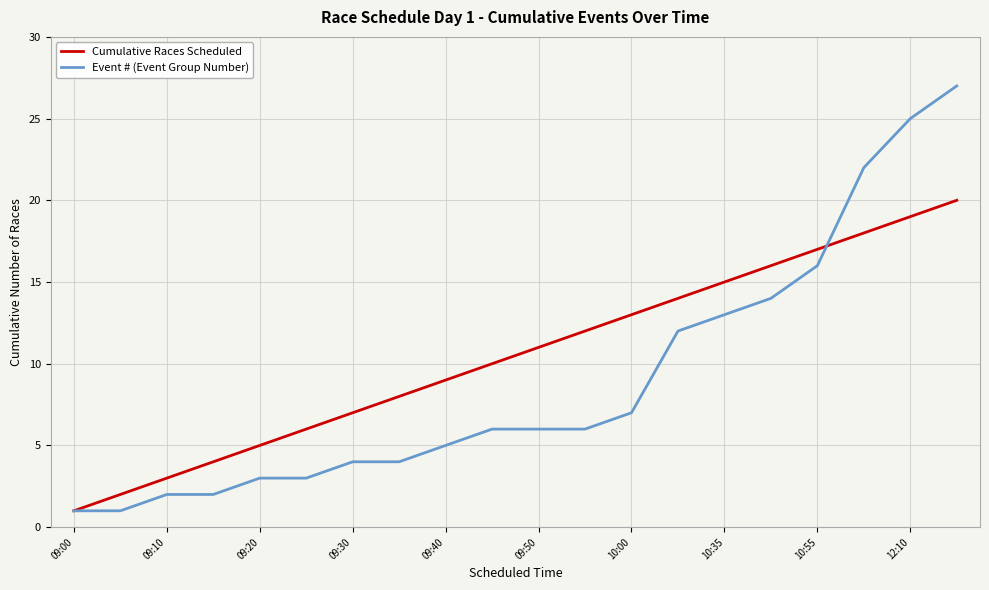

Which series has the widest spread of values?

Event # (Event Group Number)